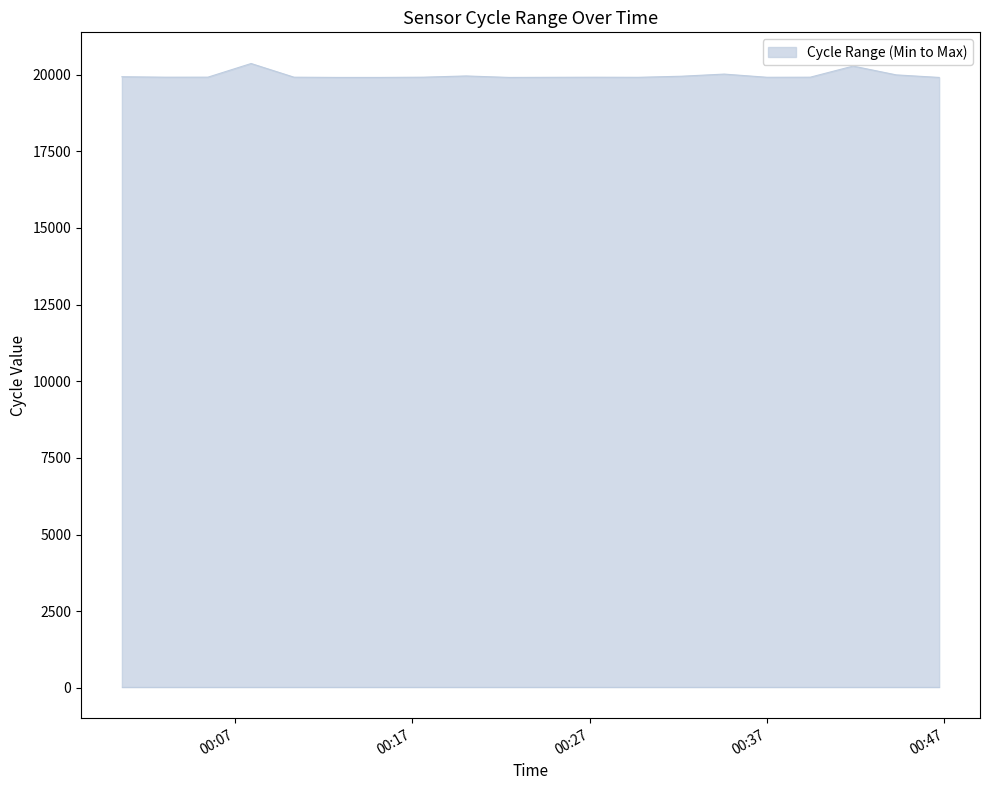

Which category has the highest value in the Min_cycle series?

00:07